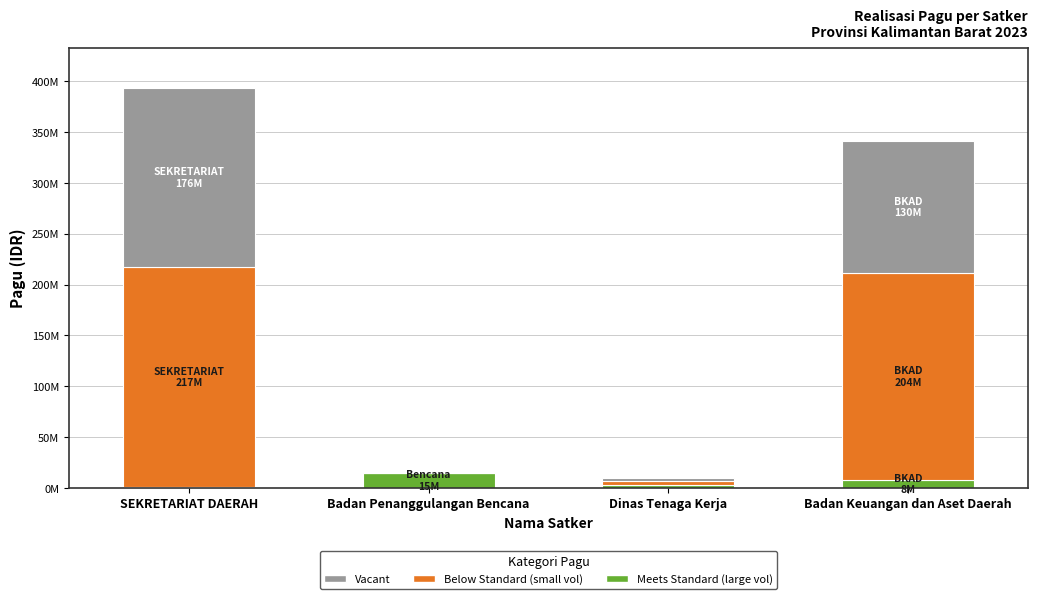

Are the bars grouped side by side (vs. stacked)?

No